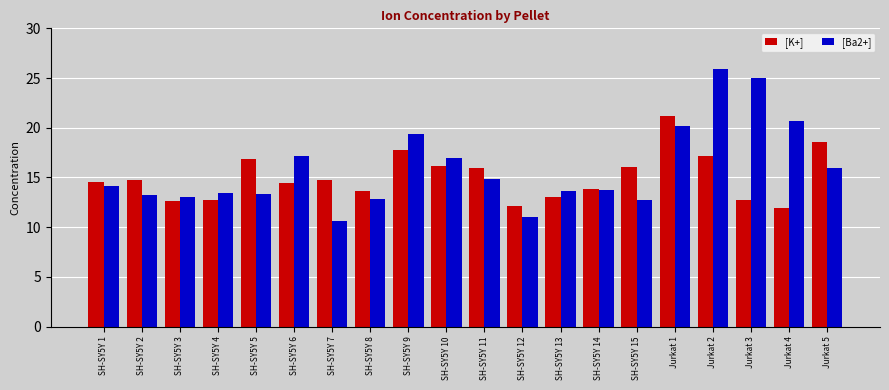

What are all the series names shown in the legend?

[K+], [Ba2+]